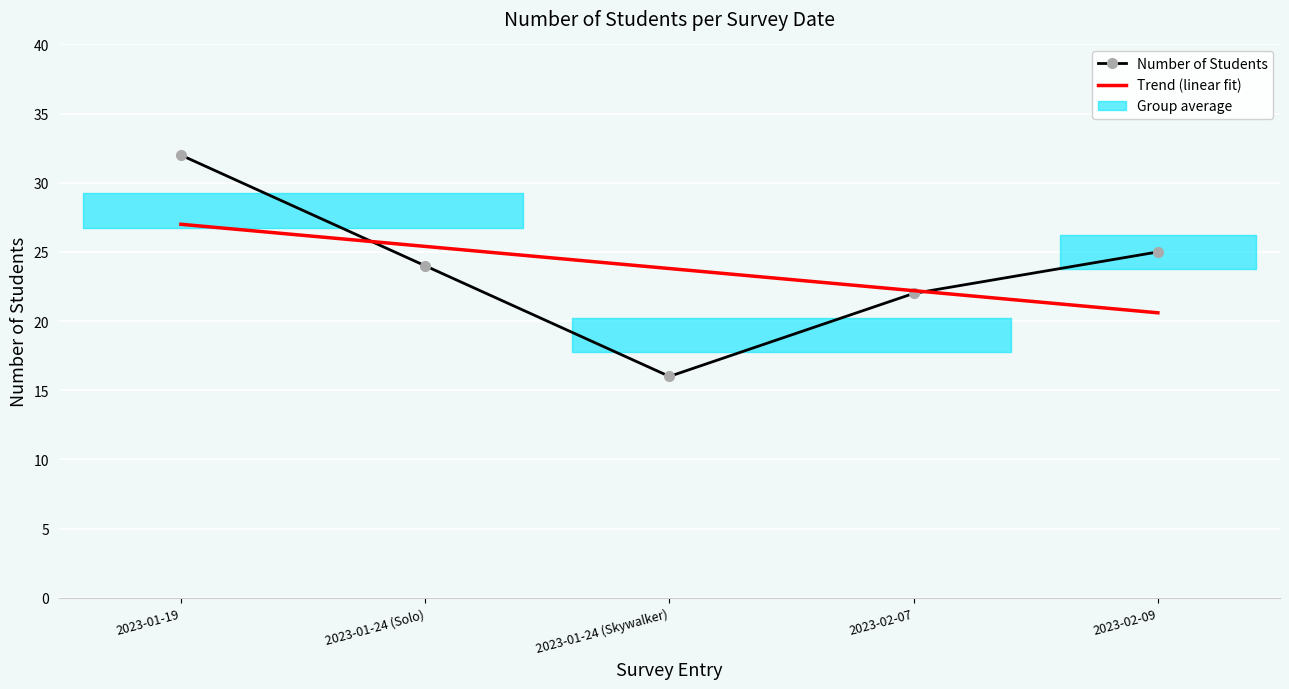

True or false: Number of Students has a value of 22.0 at 2023-02-07.

True